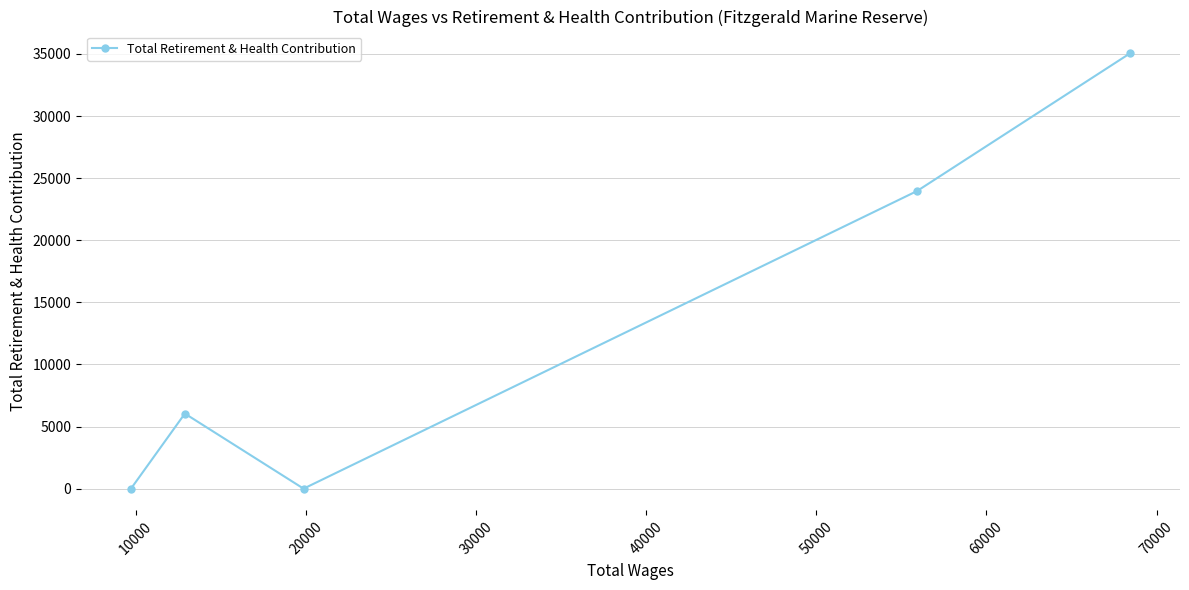

What is the maximum value shown in the chart?

35050